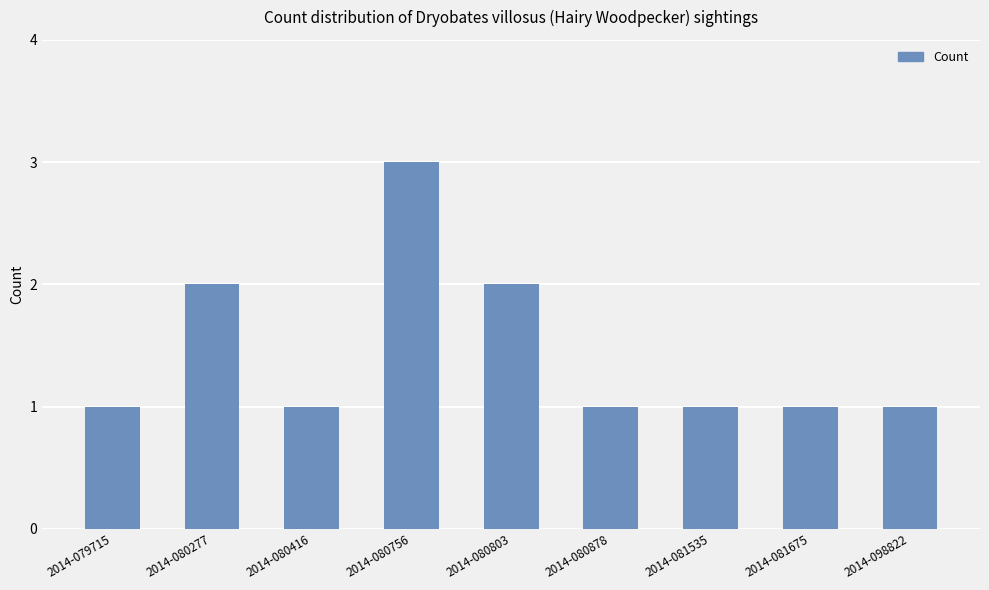

Count the number of data series in this chart.

1